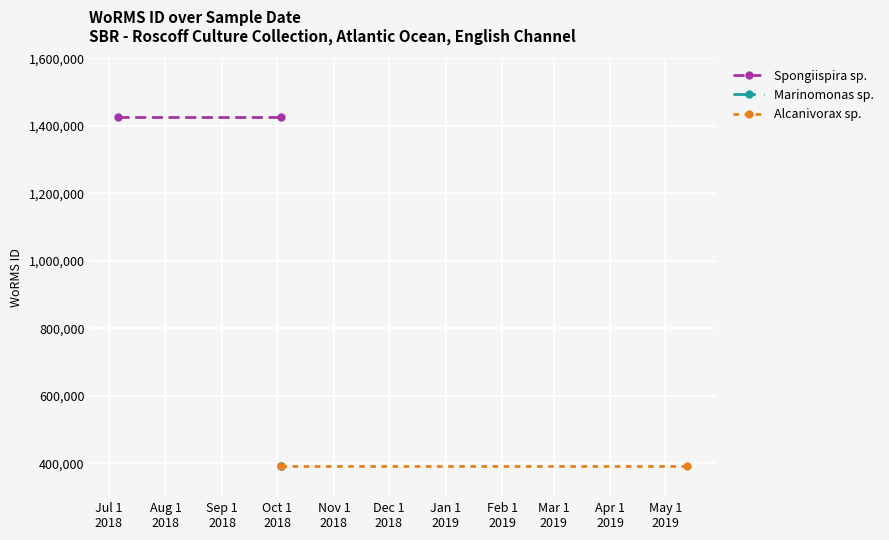

The Marinomonas sp. series shows 393046 at Jul 1
2018. True or false?

True